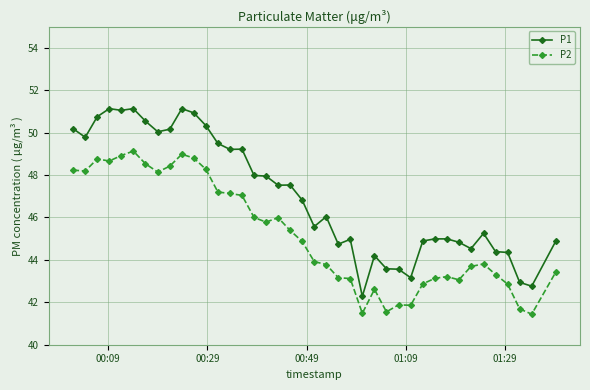

What is the difference between the maximum and minimum values in the P2 series?

7.7